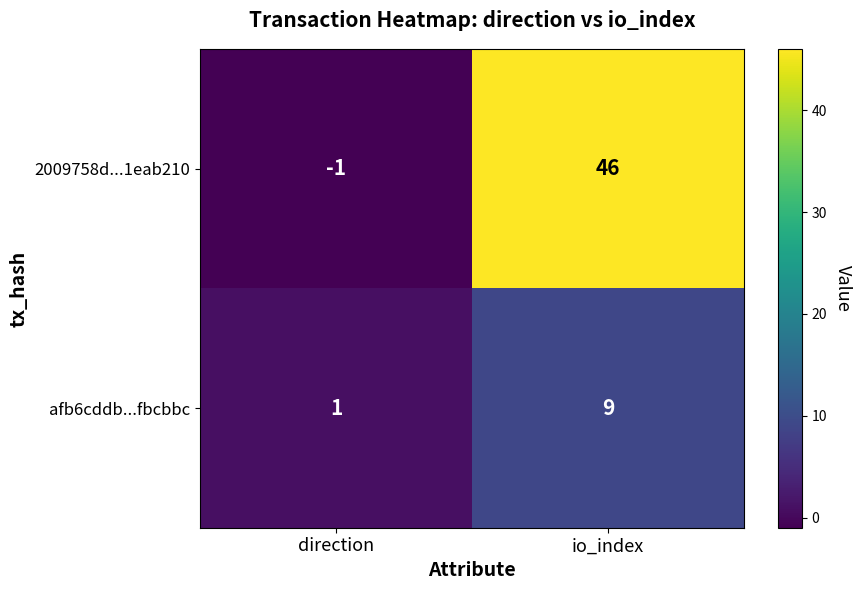

What is the minimum value shown in the chart?

-1